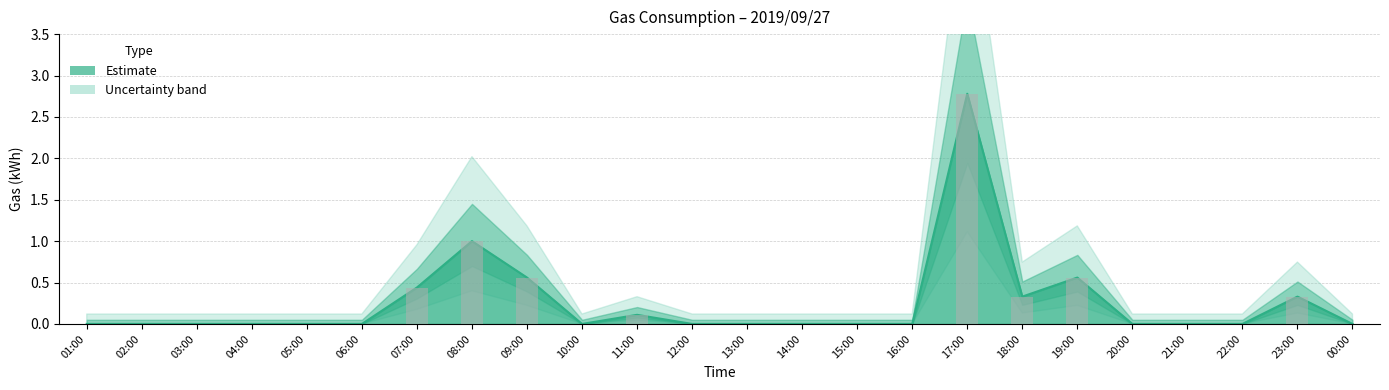

List the labels in order of value, smallest first.

01:00, 02:00, 03:00, 04:00, 05:00, 06:00, 10:00, 12:00, 13:00, 14:00, 15:00, 16:00, 20:00, 21:00, 22:00, 00:00, 11:00, 18:00, 23:00, 07:00, 09:00, 19:00, 08:00, 17:00